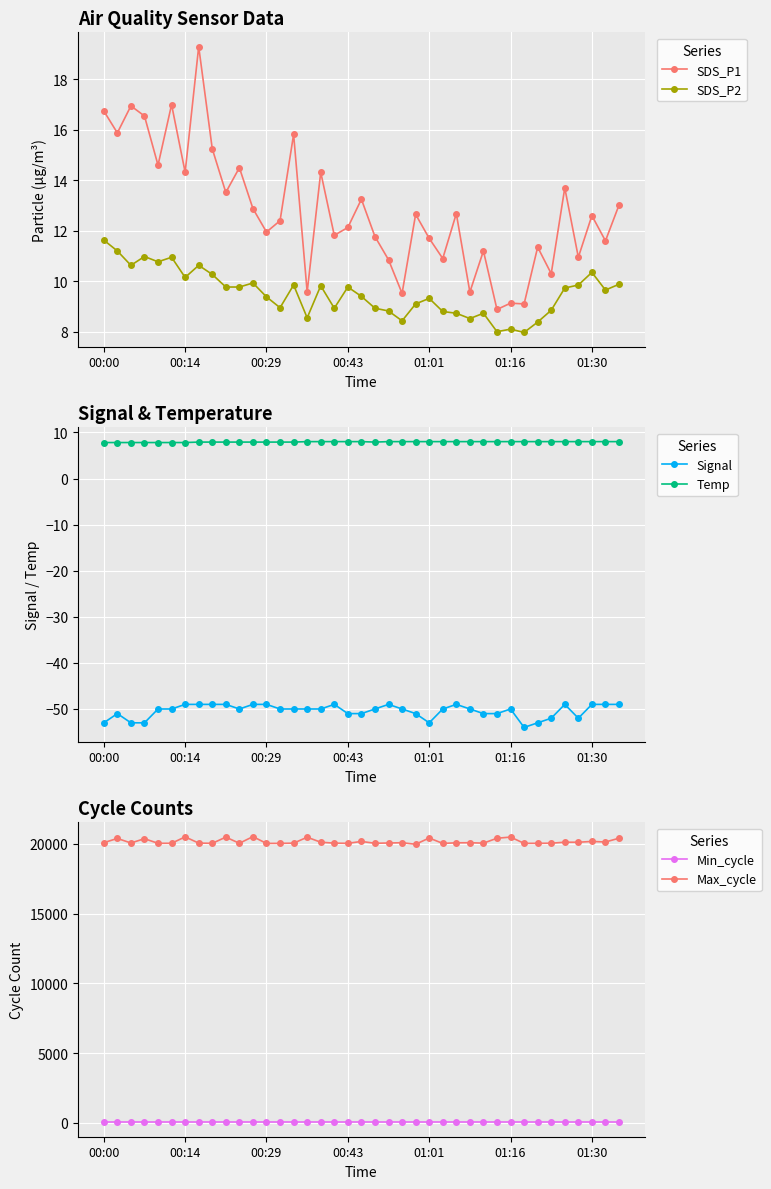

What is the difference between the highest and lowest values at 23?

20022.0